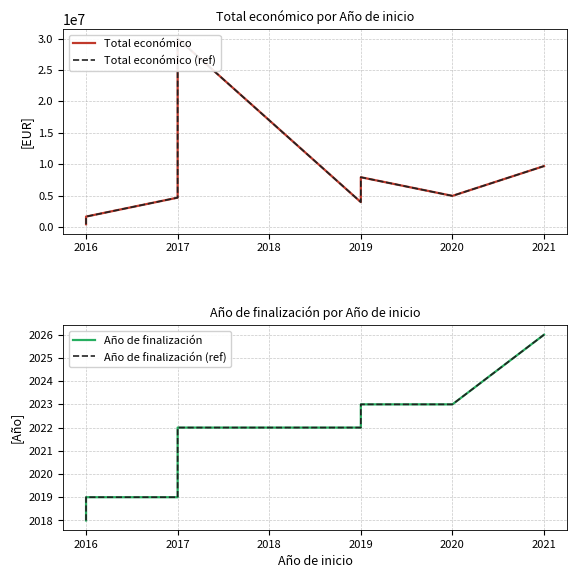

True or false: Total económico (ref) has a value of 13173416 at 2019.

False